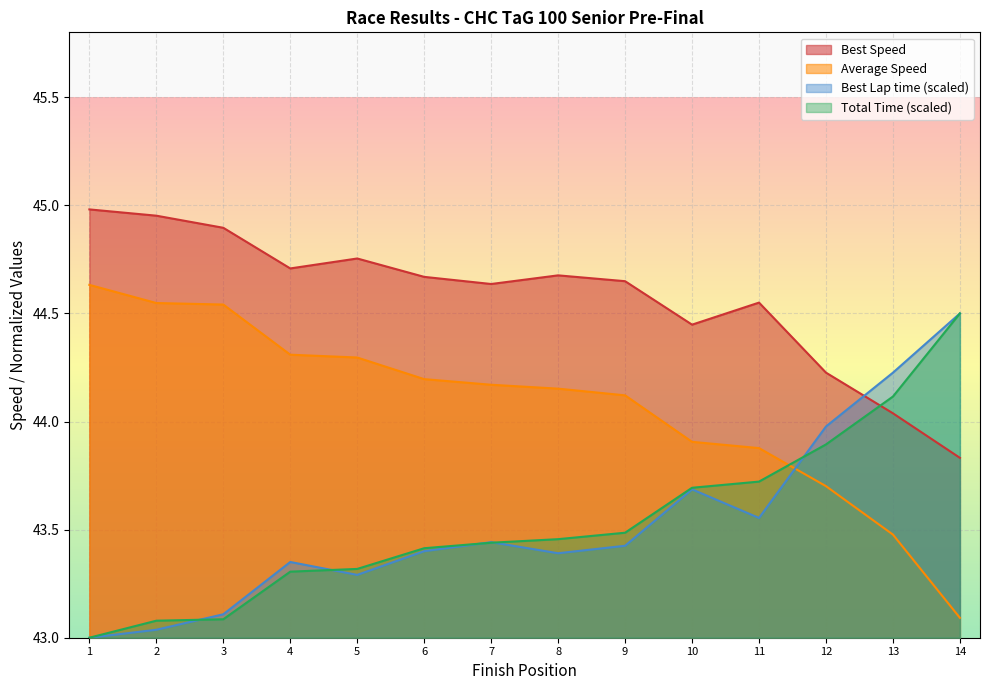

True or false: Best Lap time and Average Speed cross at least once.

True